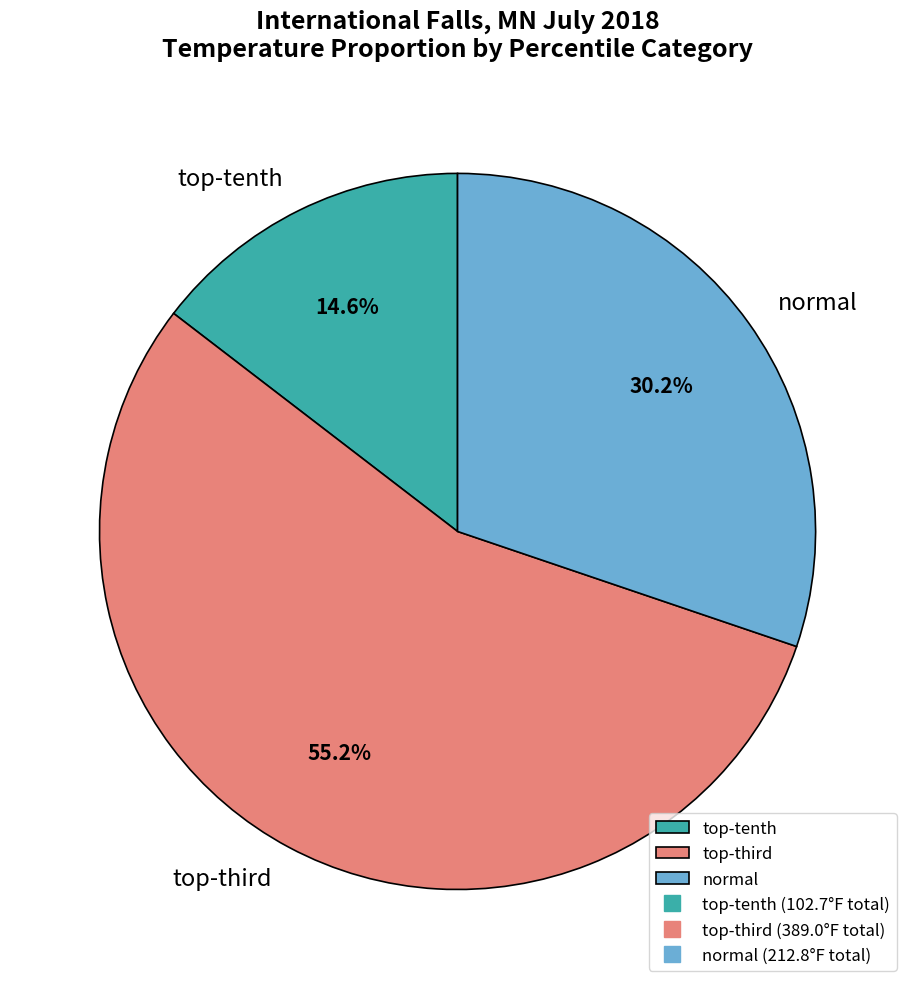

What is the smallest slice in the pie chart?

top-tenth